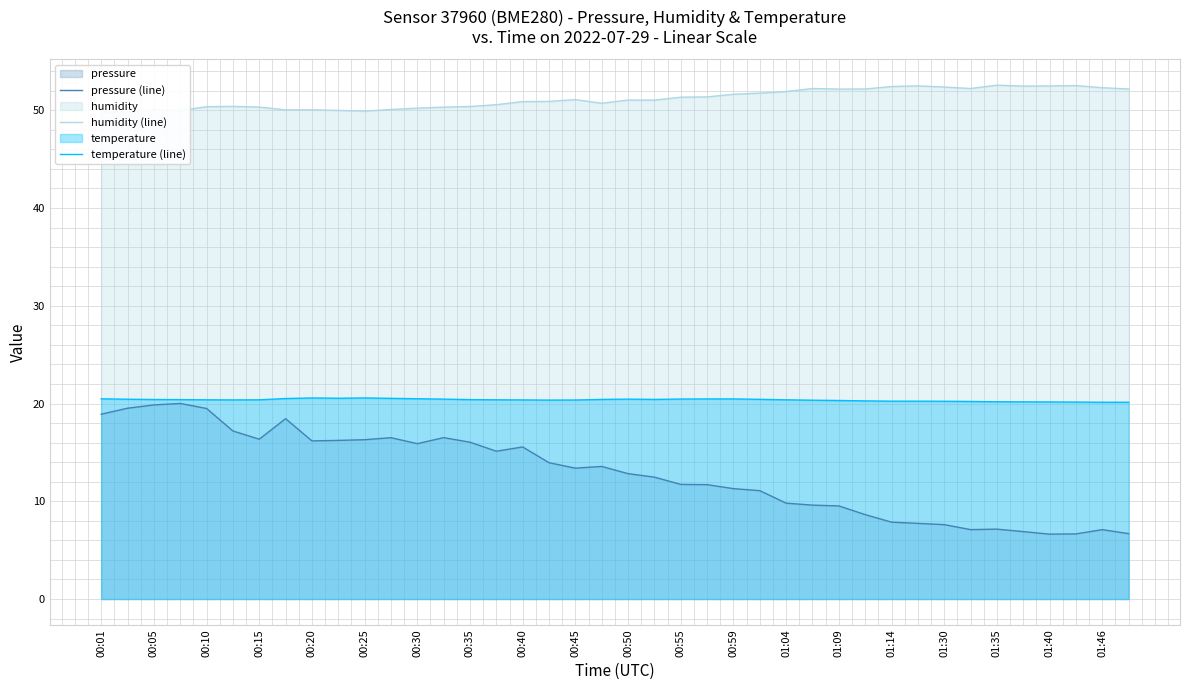

The value of pressure (line) at 00:35 is 16.0. True or false?

True